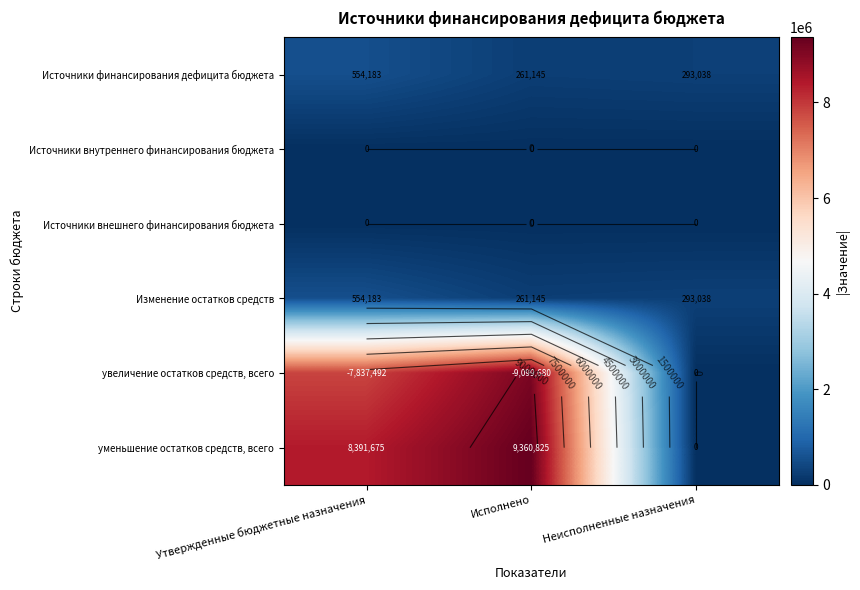

At which label does Изменение остатков средств first exceed 293037?

Утвержденные бюджетные назначения